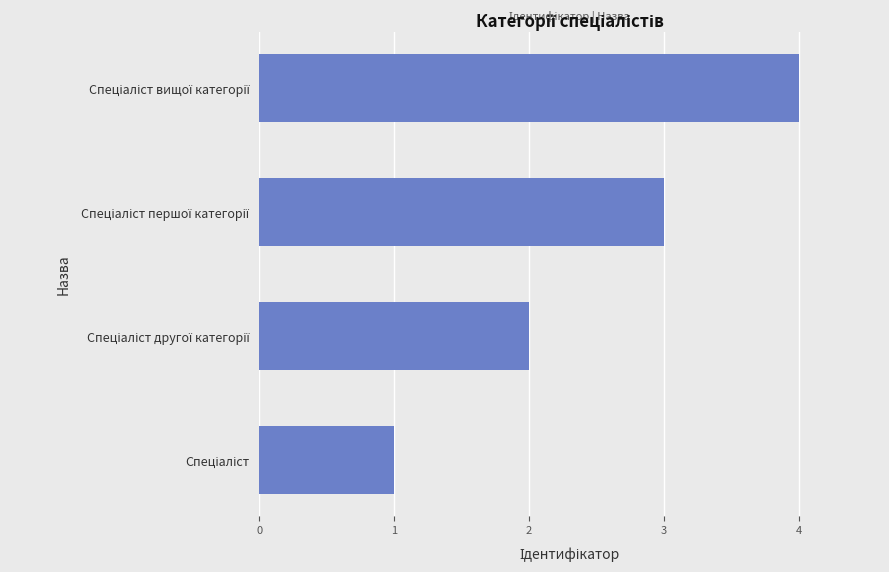

What is the maximum value shown in the chart?

4